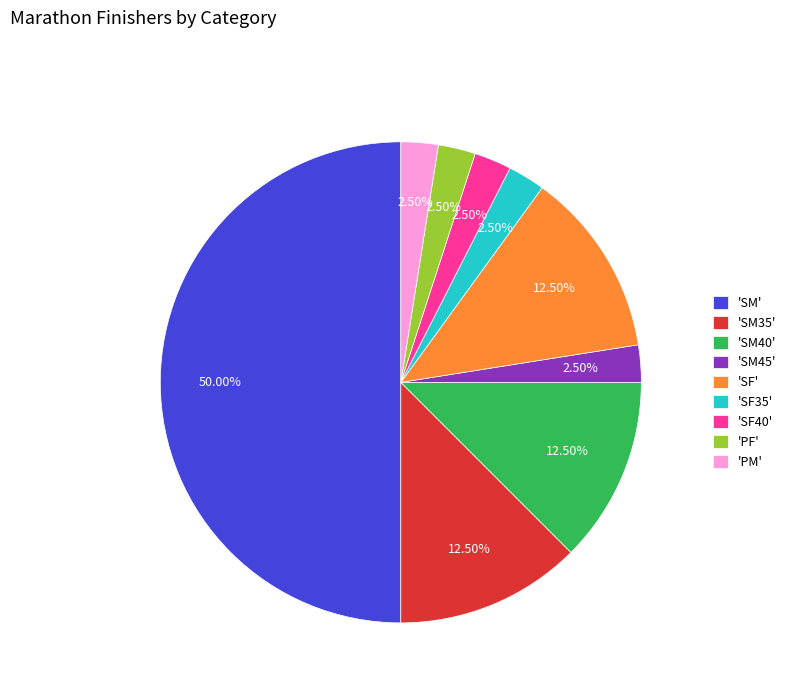

Combined, do 'SM40' and 'SF35' account for over 50%?

No